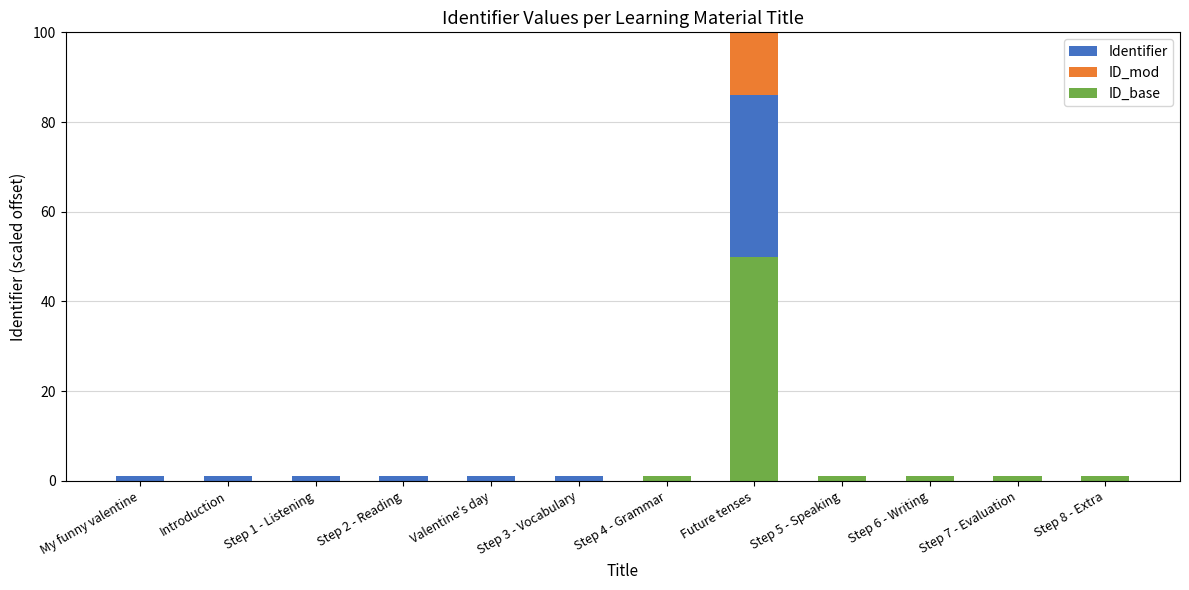

Between Introduction and Valentine's day, which is larger?

Introduction